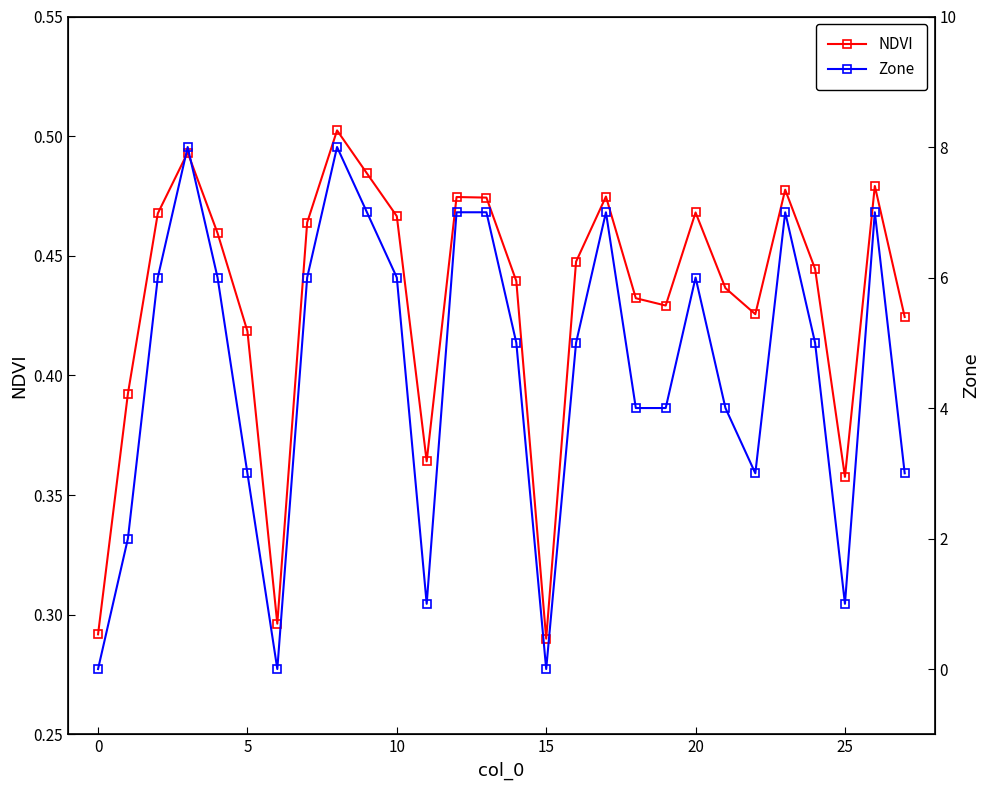

How many interior local valleys does the NDVI series have?

6